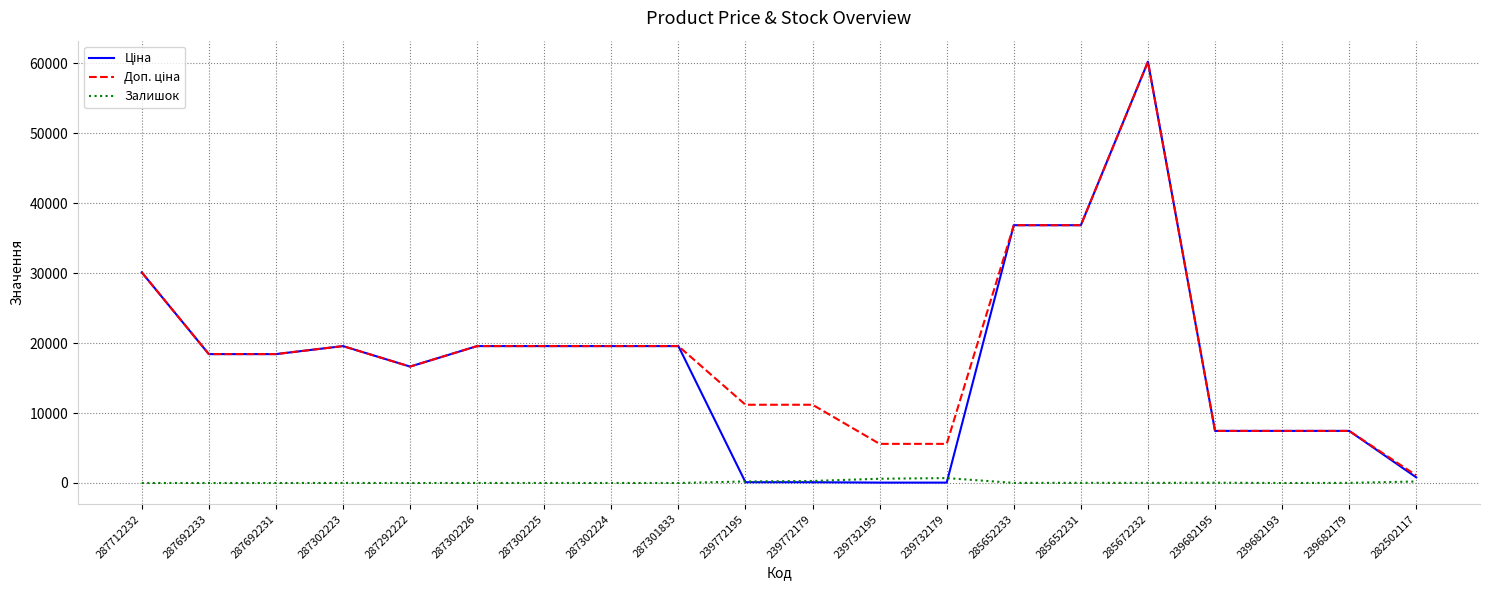

The value of Залишок at 287301833 is 0.0. True or false?

True